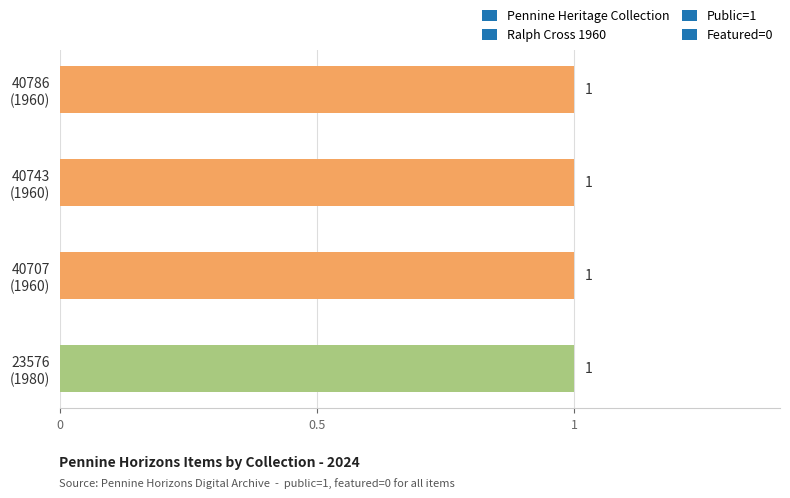

What is the greatest value displayed?

1